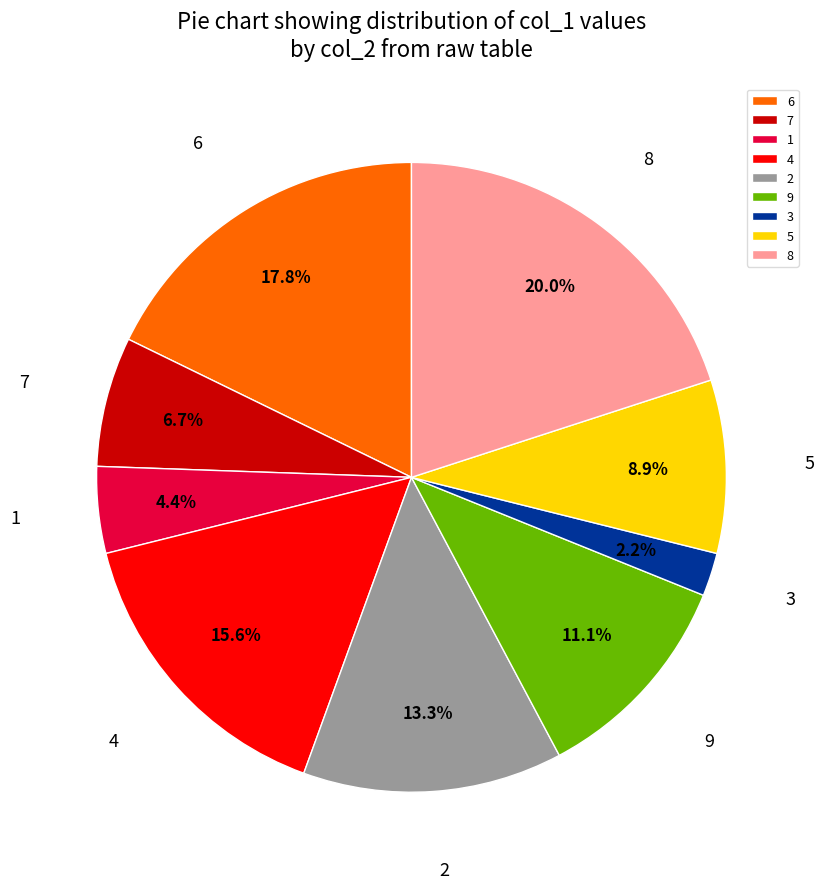

Rank the categories by value from lowest to highest.

3, 1, 7, 5, 9, 2, 4, 6, 8